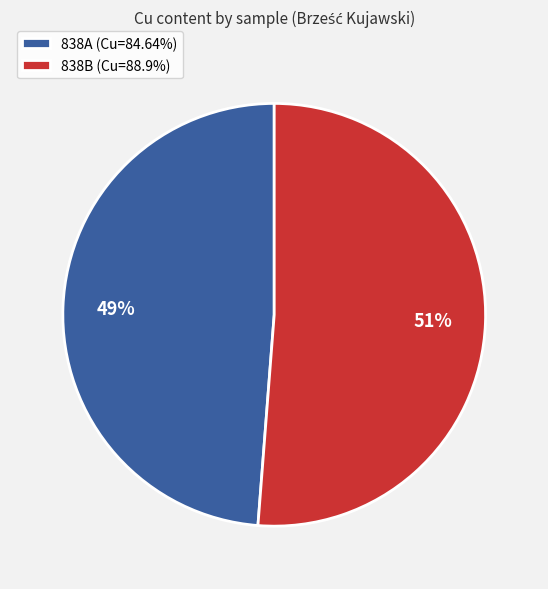

Is there any slice that represents more than half of the pie?

Yes